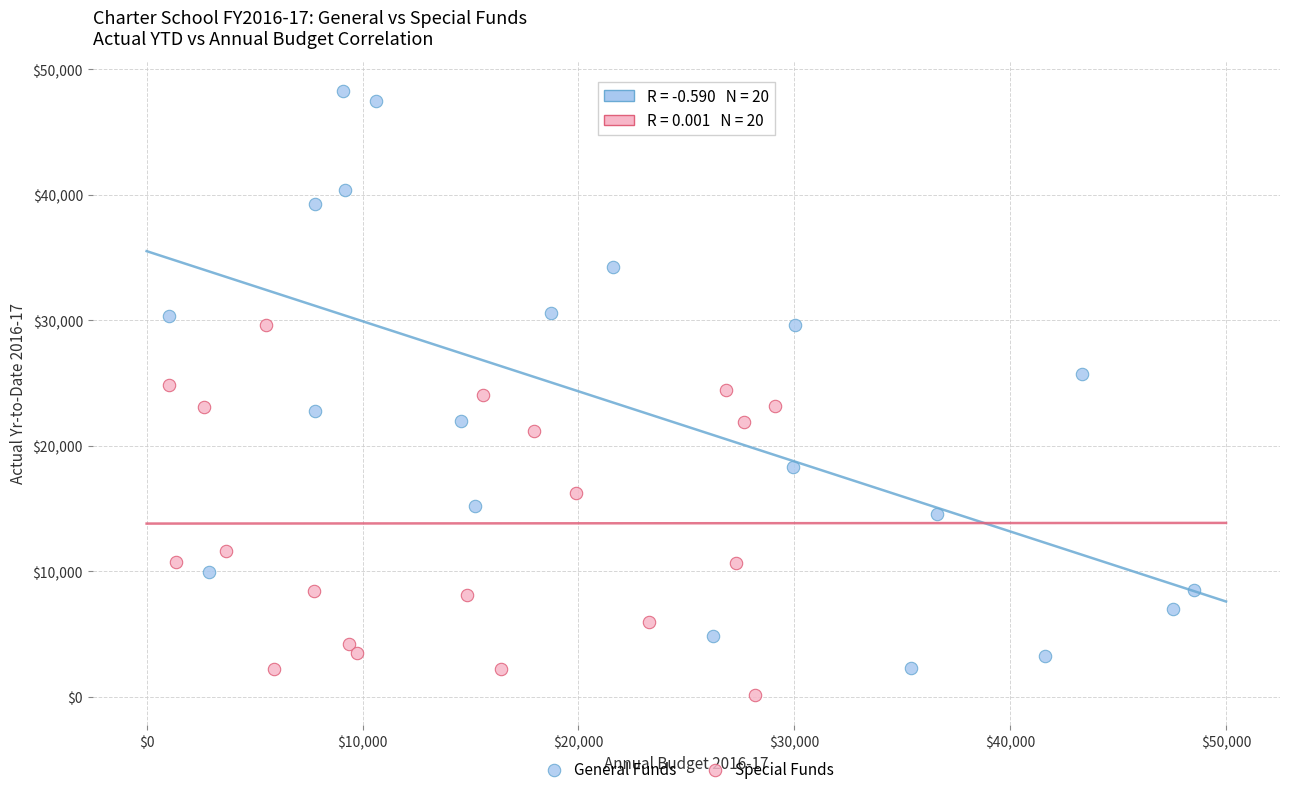

Which series contains the highest Y value?

General Funds